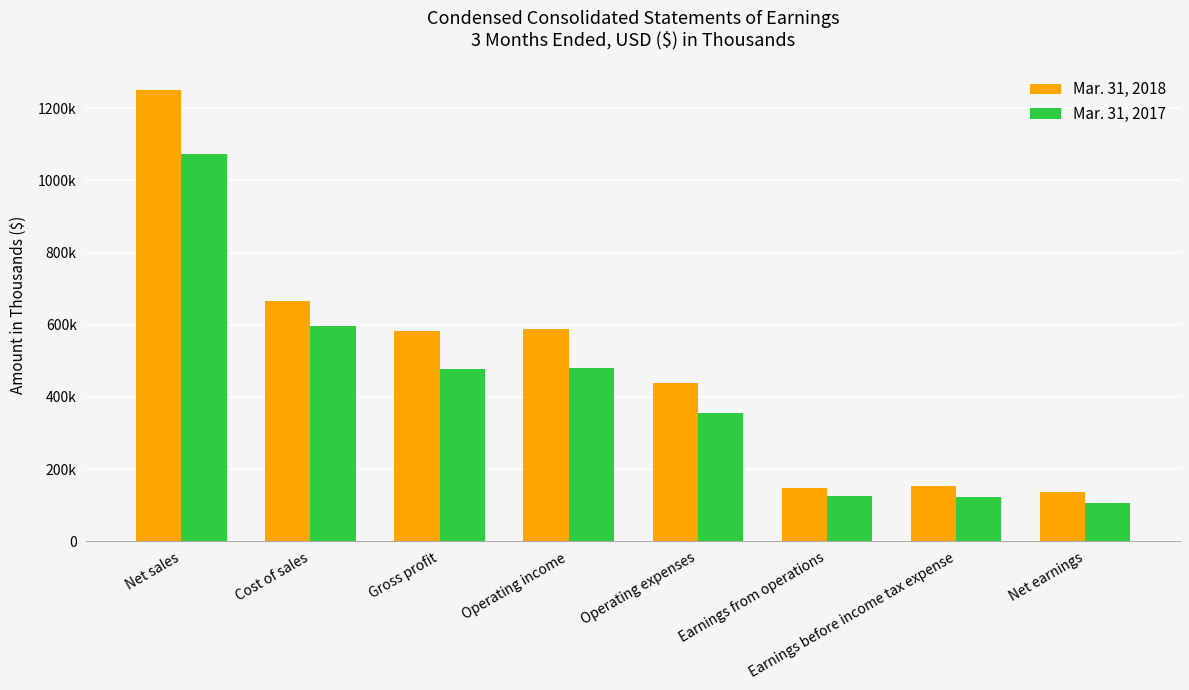

At how many categories does at least one series exceed 815934?

1